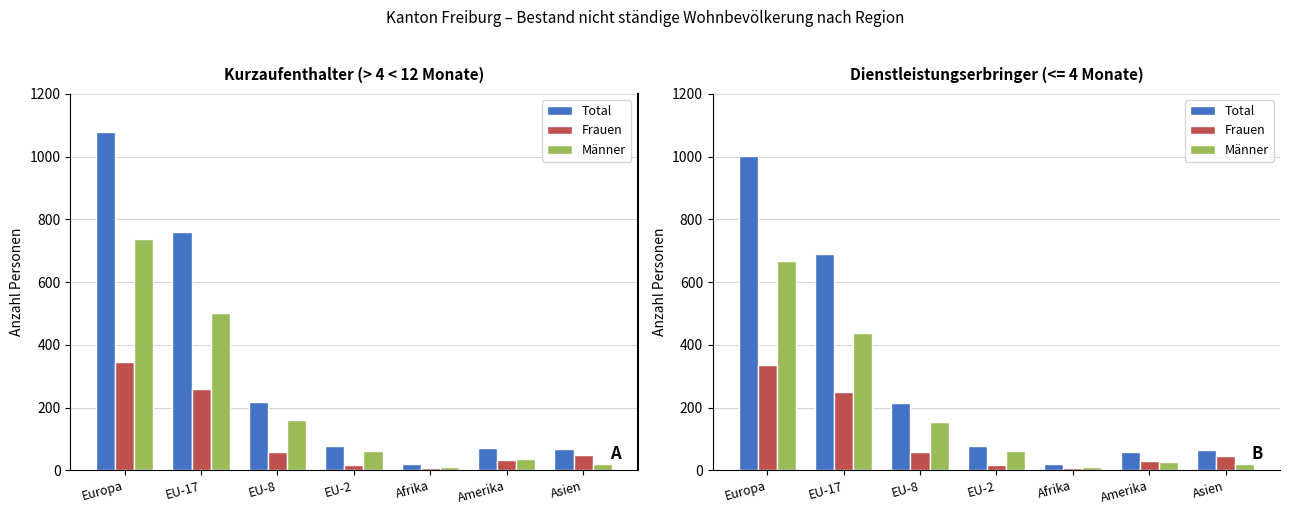

Which series has the largest total across all categories?

Total